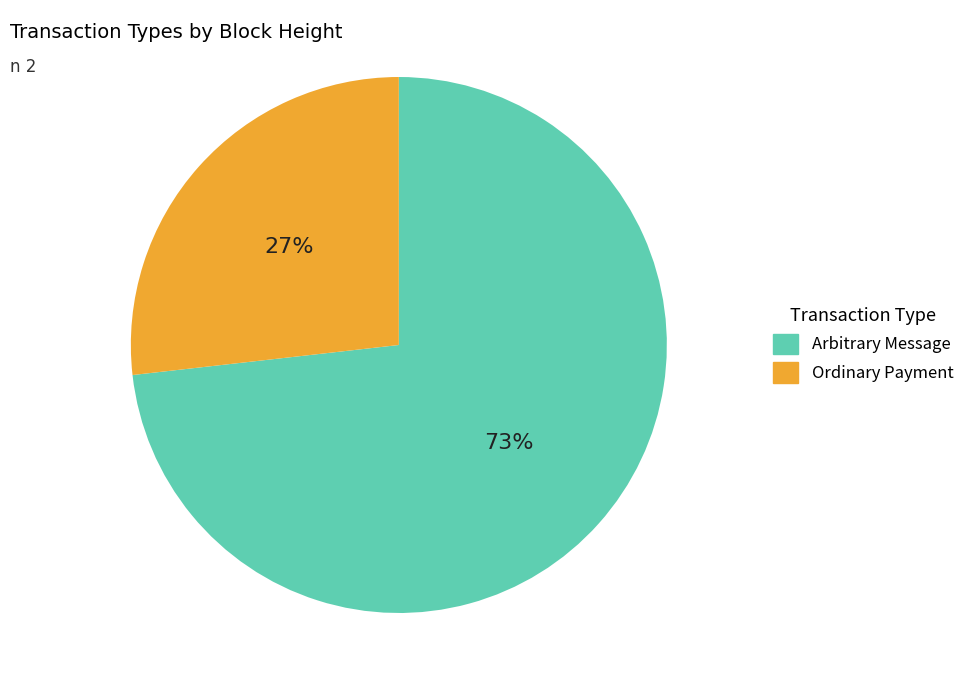

To the nearest percent, what percentage of the pie is Arbitrary Message?

73%